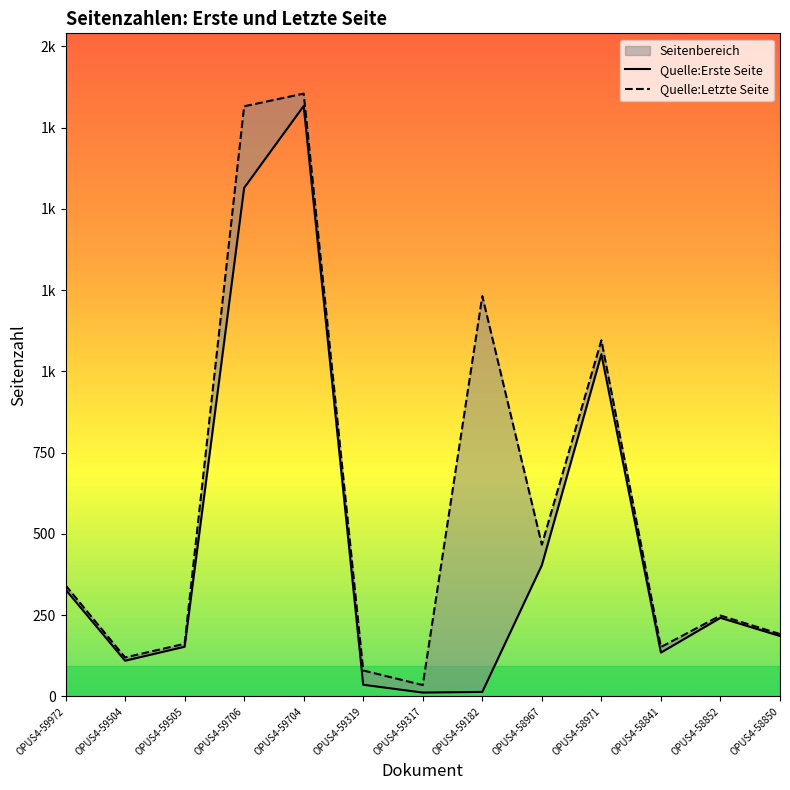

What is the difference between the maximum and minimum values in the Quelle:Erste Seite series?

1805